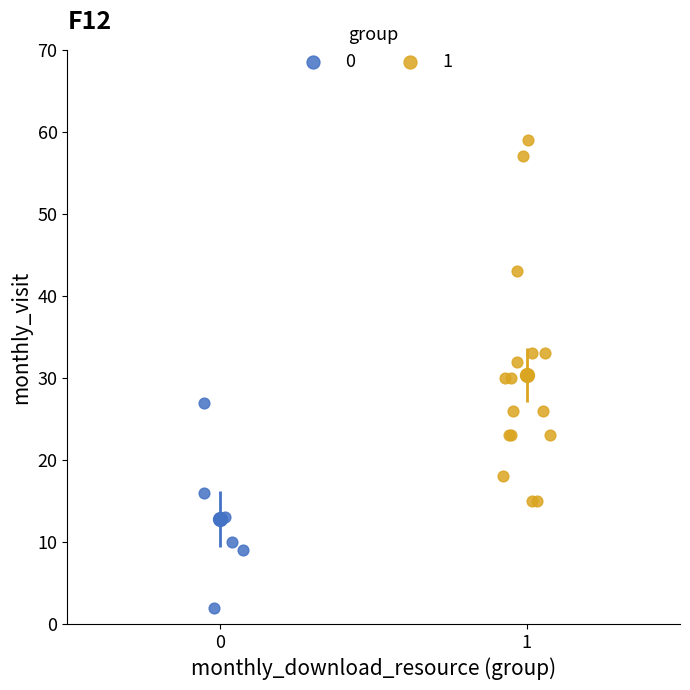

What are all the series names shown in the legend?

0, 1